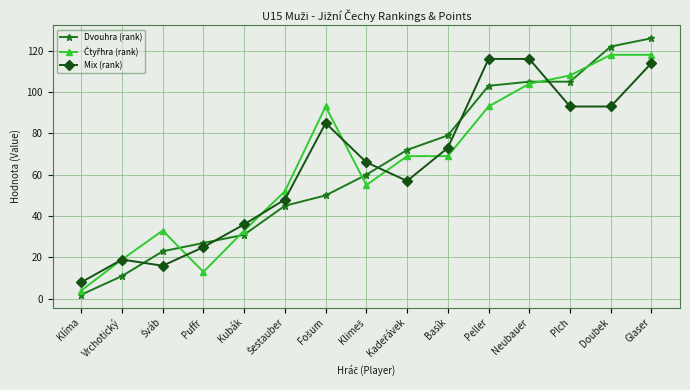

Which series has the largest range (max minus min)?

Dvouhra (rank)